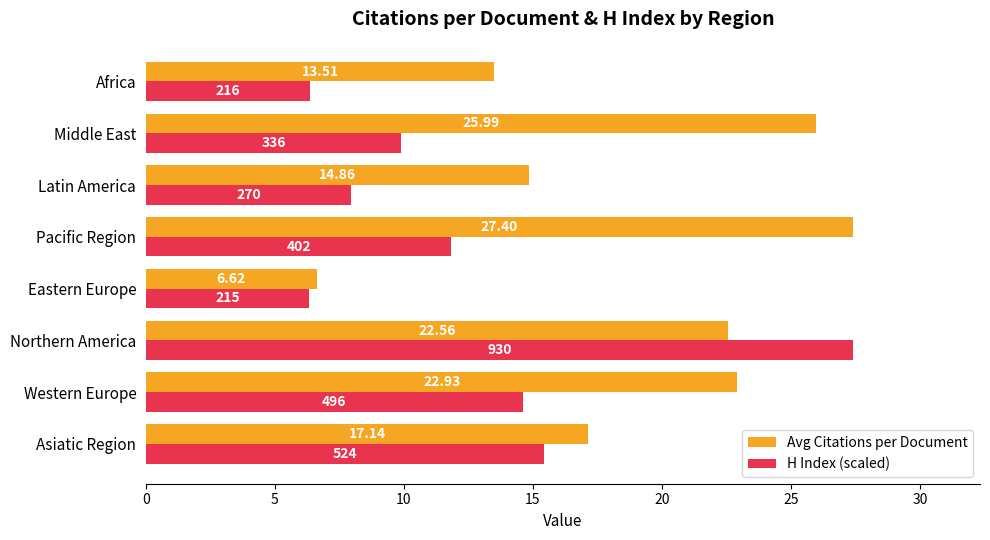

How many data points does each series have?

8